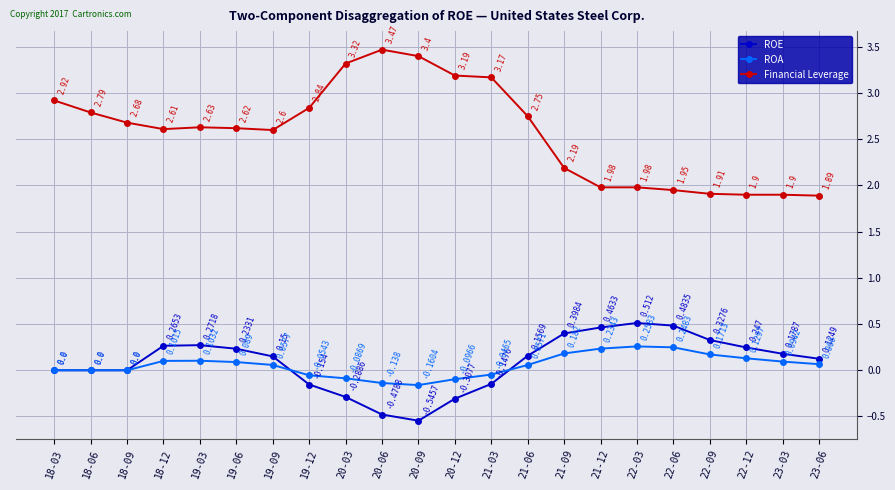

True or false: Financial Leverage has more than 1 points higher than both neighbors.

True